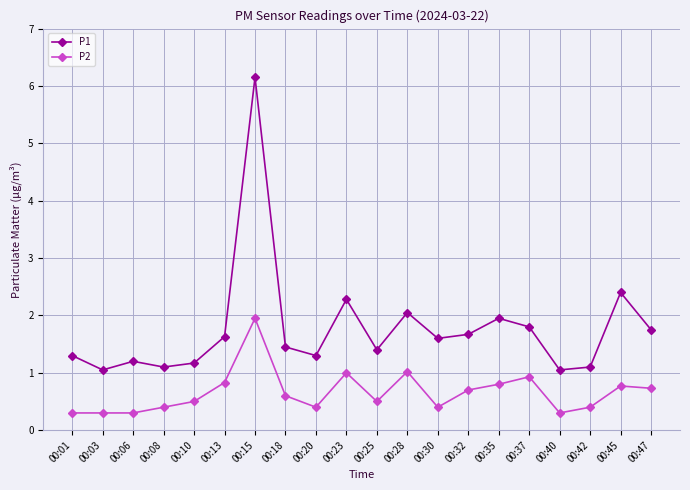

What is the sum of the P2 values at 00:35 and 00:23?

1.8